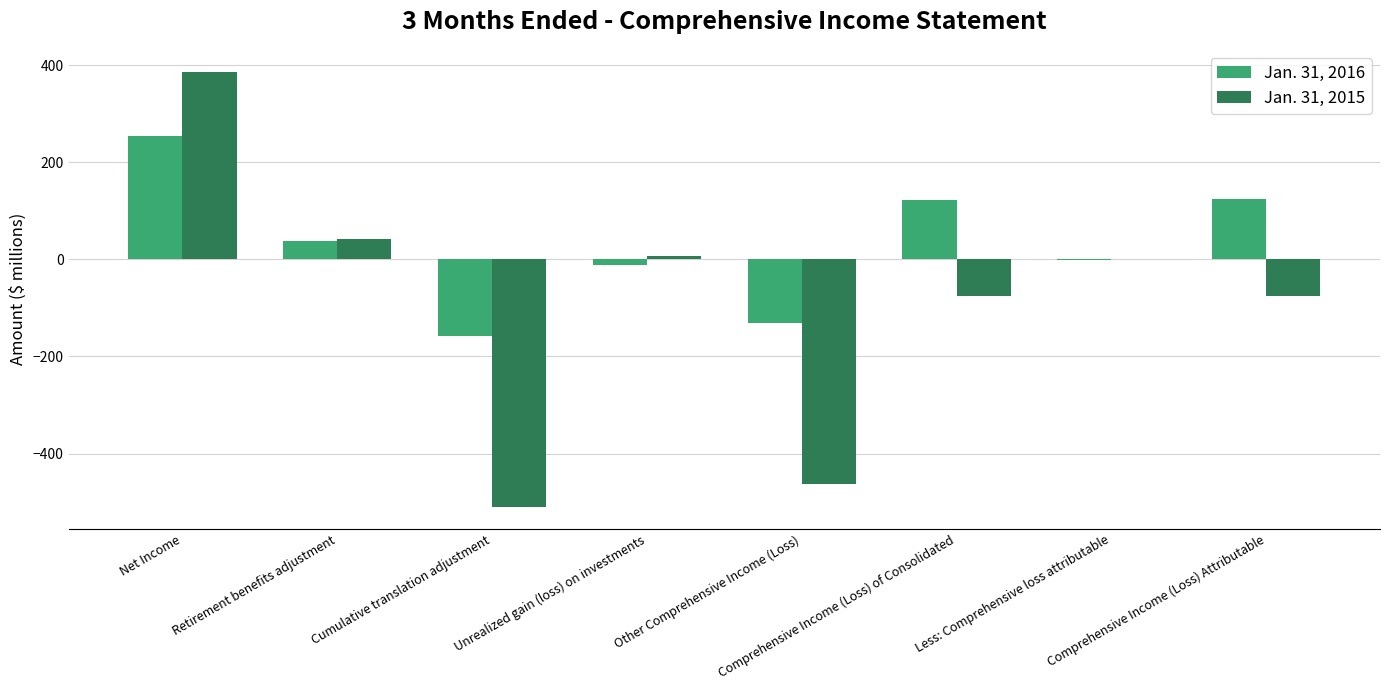

Is it true that Jan. 31, 2015 equals -75.2 at Comprehensive Income (Loss) Attributable?

True